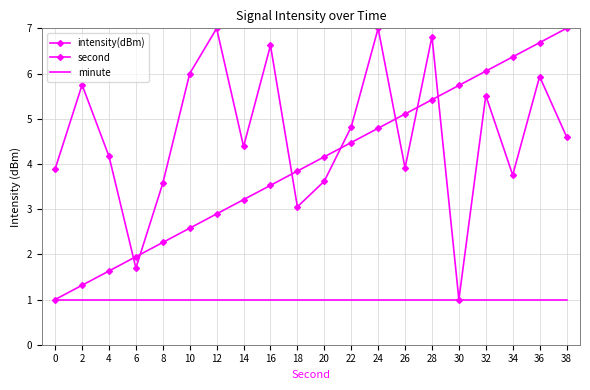

Reading left to right, list all the values displayed in this chart.

intensity(dBm): 0=3.9	2=5.7	4=4.2	6=1.7	8=3.6	10=6.0	12=7.0	14=4.4	16=6.6	18=3.1	20=3.6	22=4.8	24=7.0	26=3.9	28=6.8	30=1.0	32=5.5	34=3.8	36=5.9	38=4.6
second: 0=1.0	2=1.3	4=1.6	6=1.9	8=2.3	10=2.6	12=2.9	14=3.2	16=3.5	18=3.8	20=4.2	22=4.5	24=4.8	26=5.1	28=5.4	30=5.7	32=6.1	34=6.4	36=6.7	38=7.0
minute: 0=1.0	2=1.0	4=1.0	6=1.0	8=1.0	10=1.0	12=1.0	14=1.0	16=1.0	18=1.0	20=1.0	22=1.0	24=1.0	26=1.0	28=1.0	30=1.0	32=1.0	34=1.0	36=1.0	38=1.0